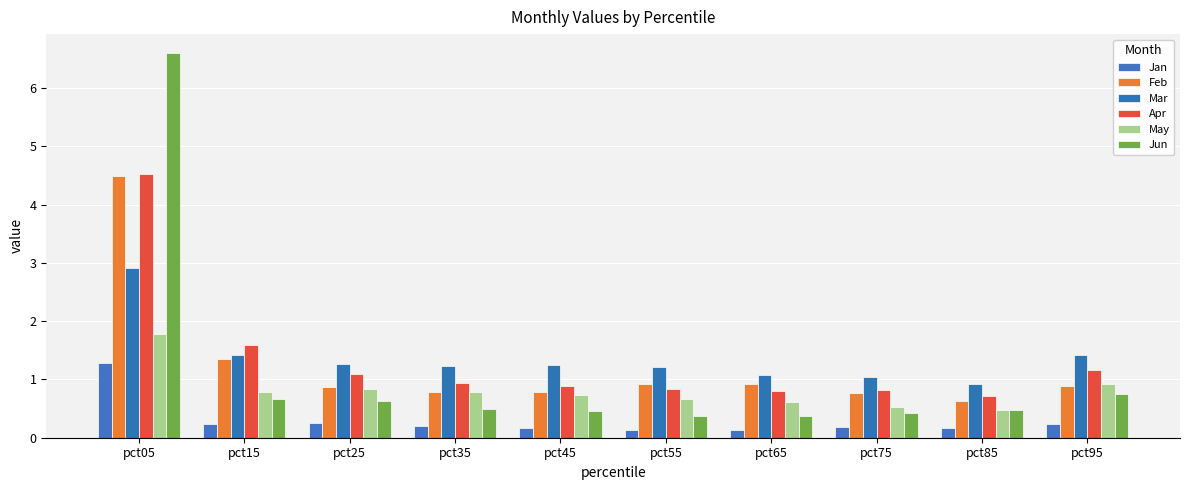

Count the number of categories in the chart.

10